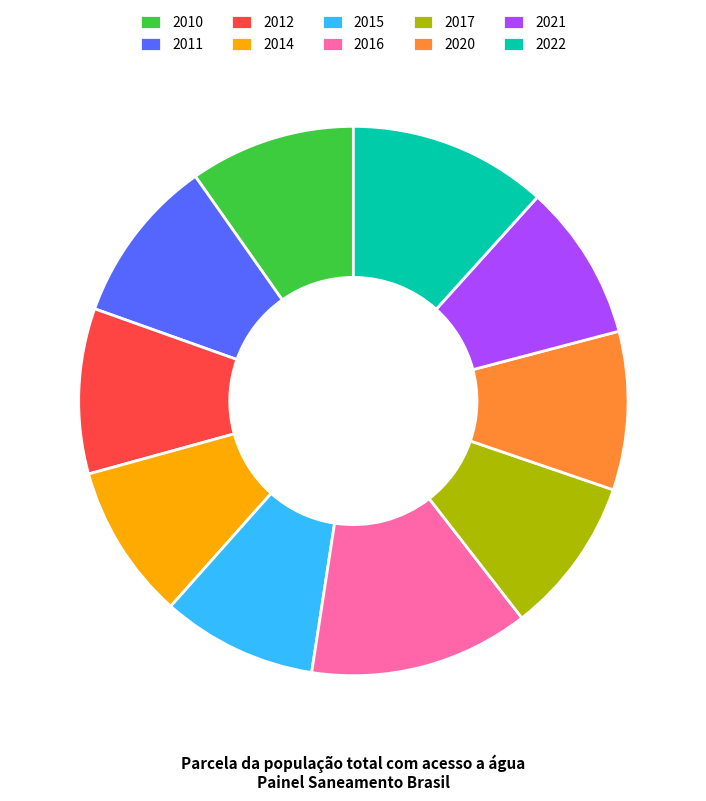

Is 2011 the majority of the pie?

No